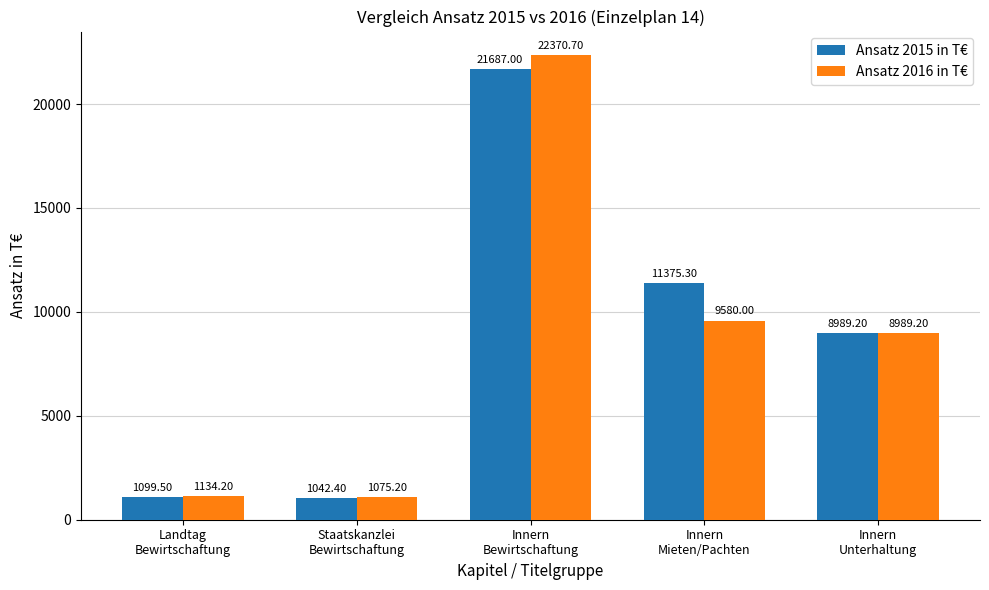

What is the maximum value for Ansatz 2015 in T€?

21687.0